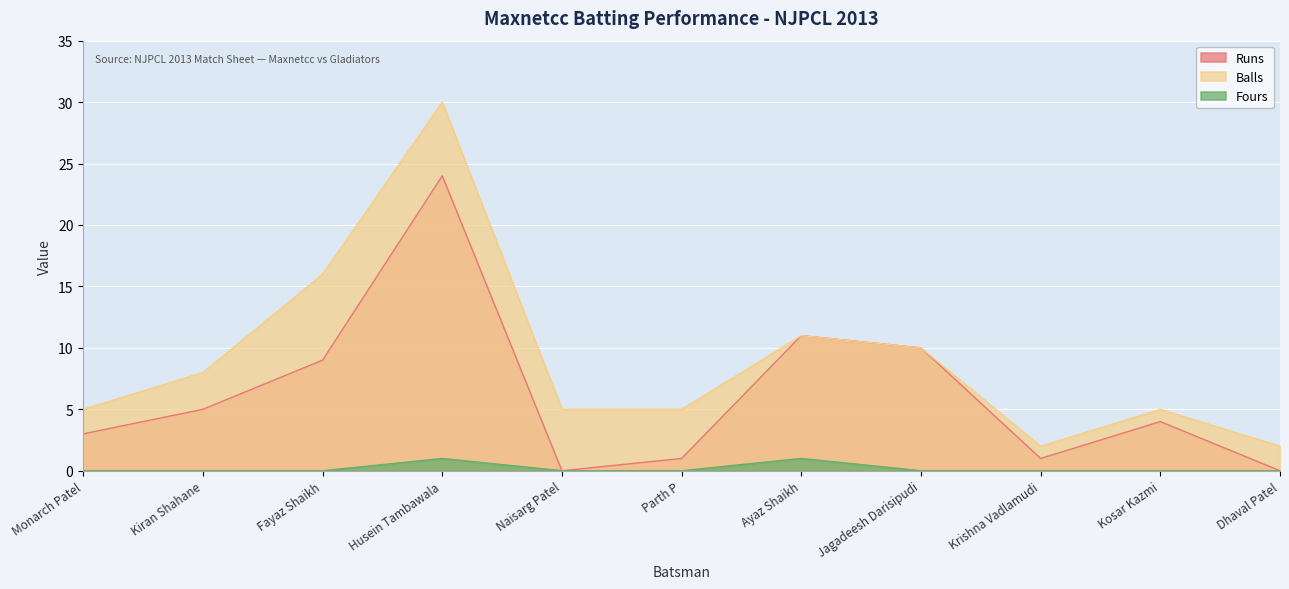

Which series has the widest spread of values?

Balls